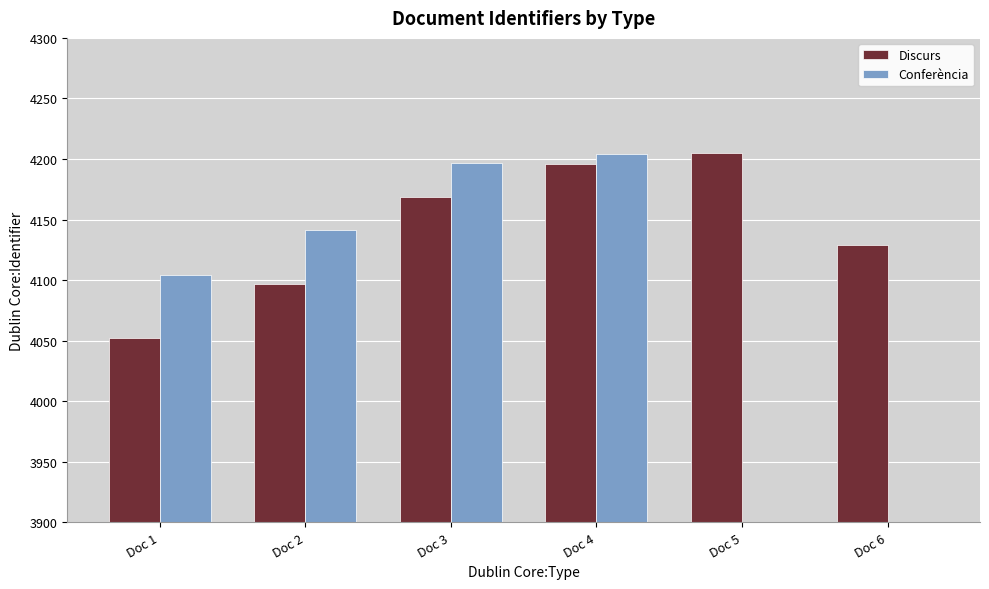

The Conferència series shows 4197 at Doc 3. True or false?

True